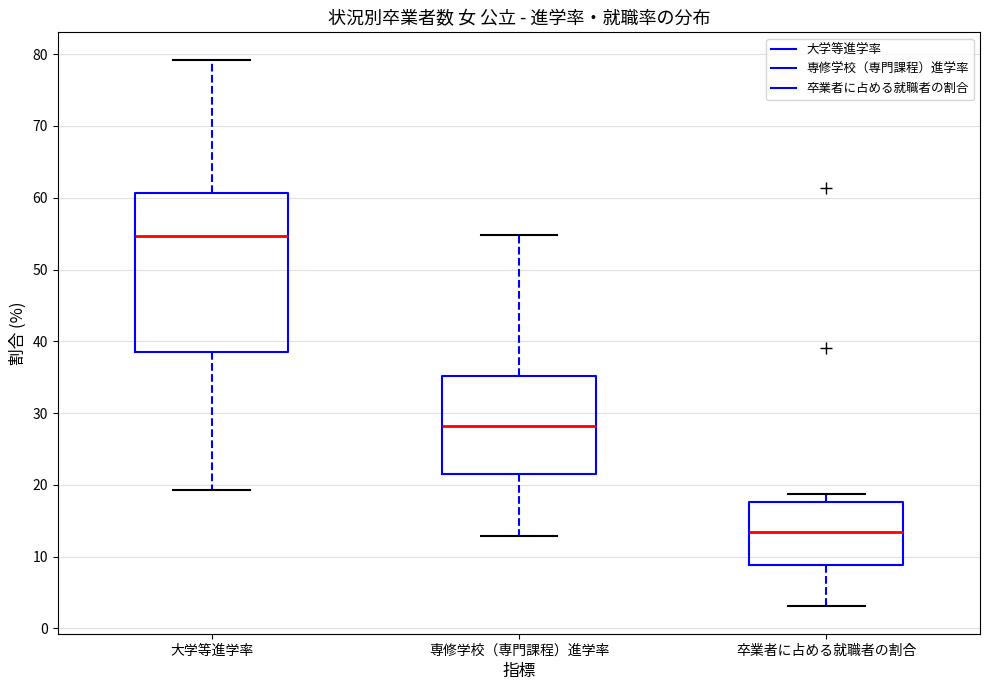

Where is the upper edge of the box for 専修学校（専門課程）進学率 on the y-axis? The values are not printed on the chart, so give them approximately, as read against the axis.

35